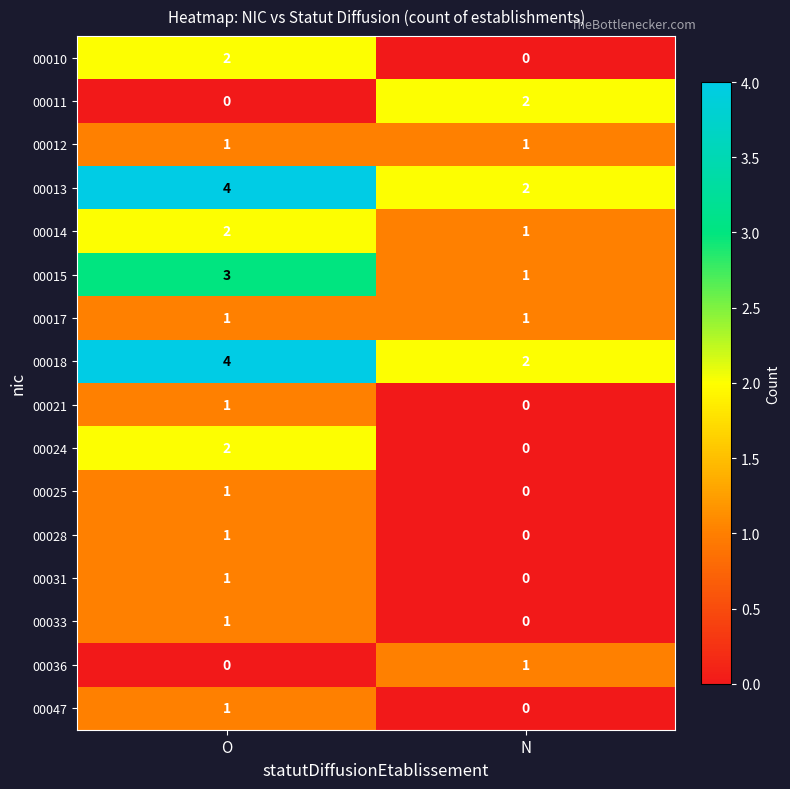

What is the sum of all 00014 values?

3